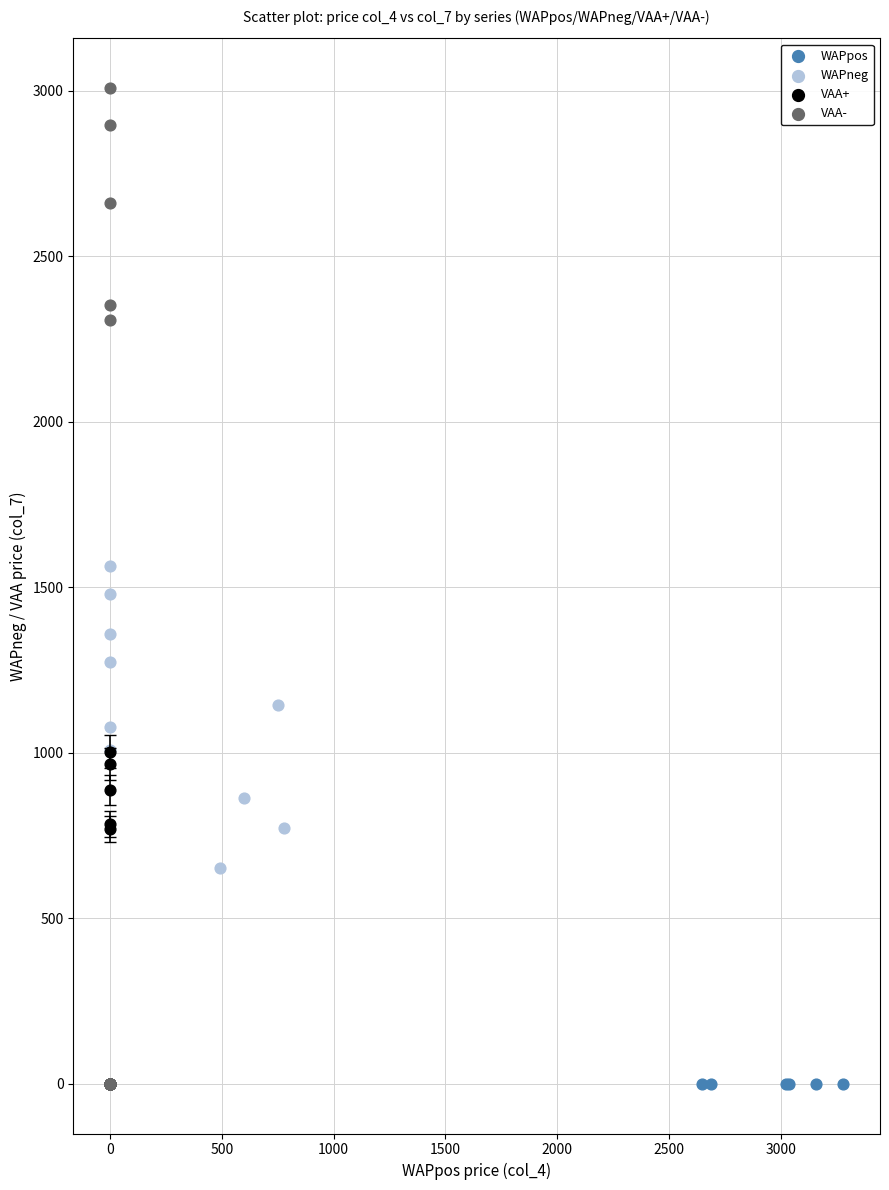

Which series reaches the maximum Y coordinate?

VAA-